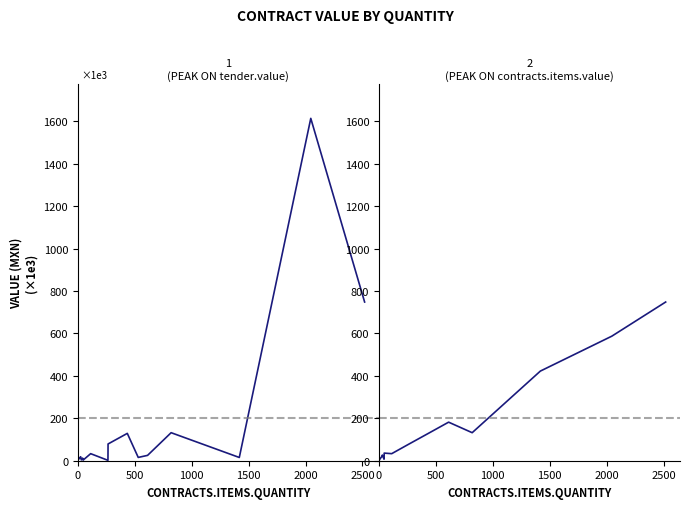

What is the label of the 10th point from the right?

530